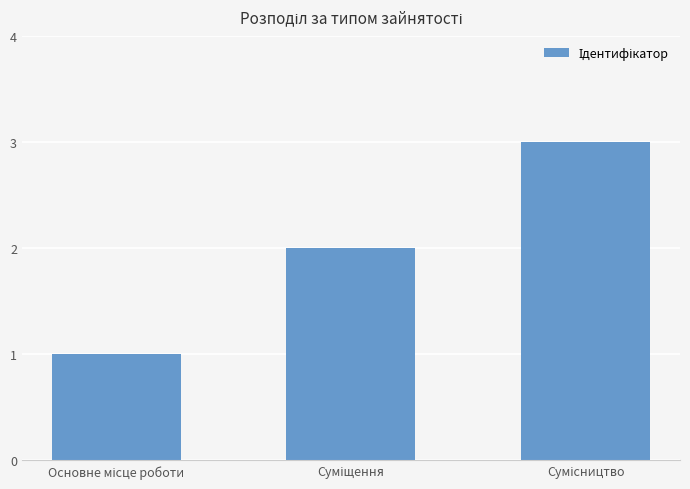

Does the chart contain any negative values?

No